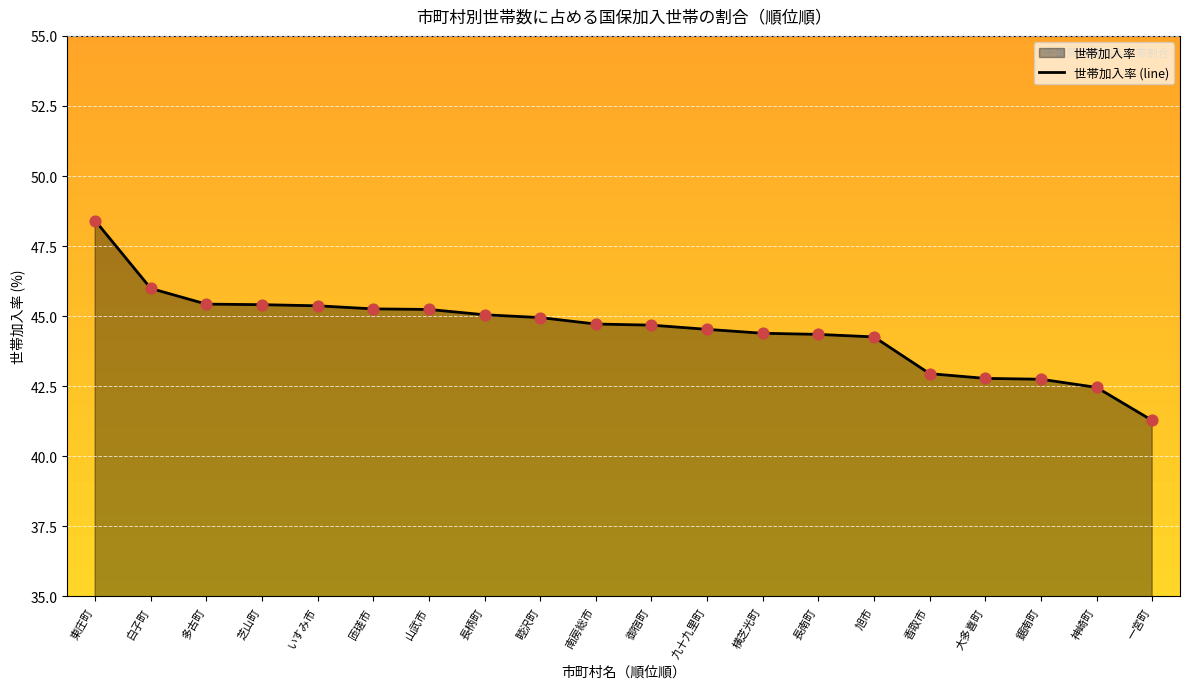

Approximately how many times larger is the value at 山武市 compared to いすみ市?

1.0